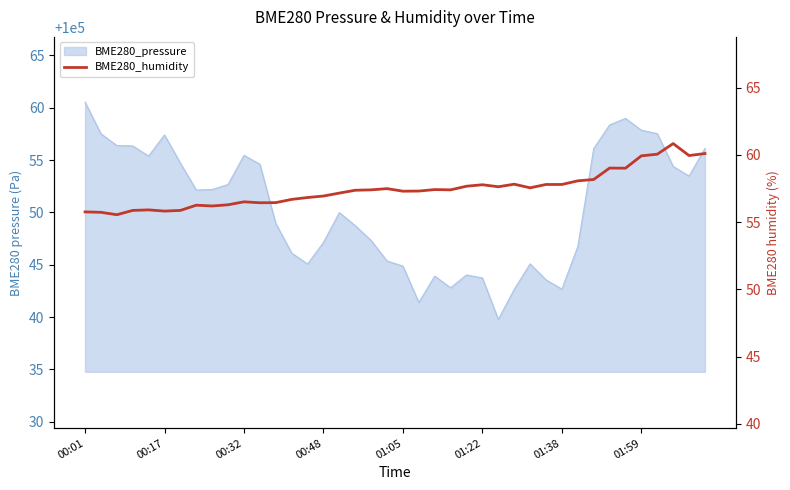

Reading left to right, extract all data points from this chart.

55.8	55.7	55.5	55.9	55.9	55.8	55.9	56.3	56.2	56.3	56.5	56.4	56.5	56.7	56.8	56.9	57.2	57.4	57.4	57.5	57.3	57.3	57.4	57.4	57.7	57.8	57.6	57.8	57.5	57.8	57.8	58.1	58.2	59.0	59.0	59.9	60.0	60.8	60.0	60.1